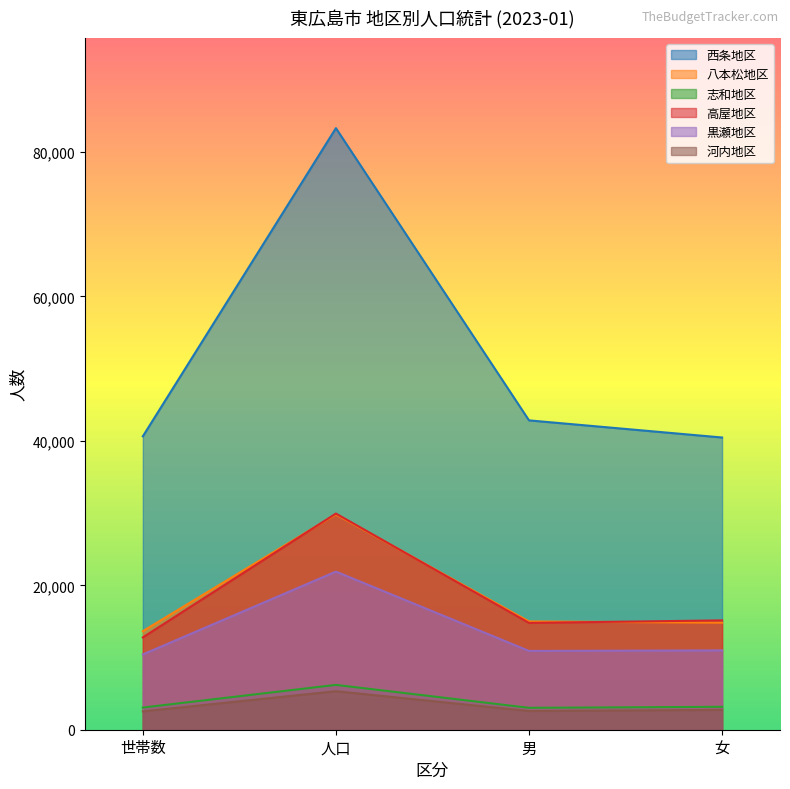

What is the value of the 高屋地区 point at the 2nd from the left?

29935